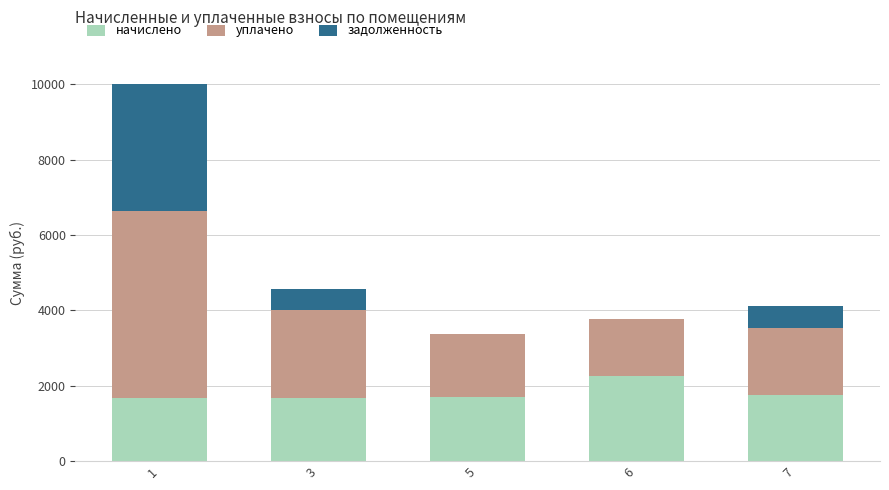

What are all the series names shown in the legend?

начислено, уплачено, задолженность